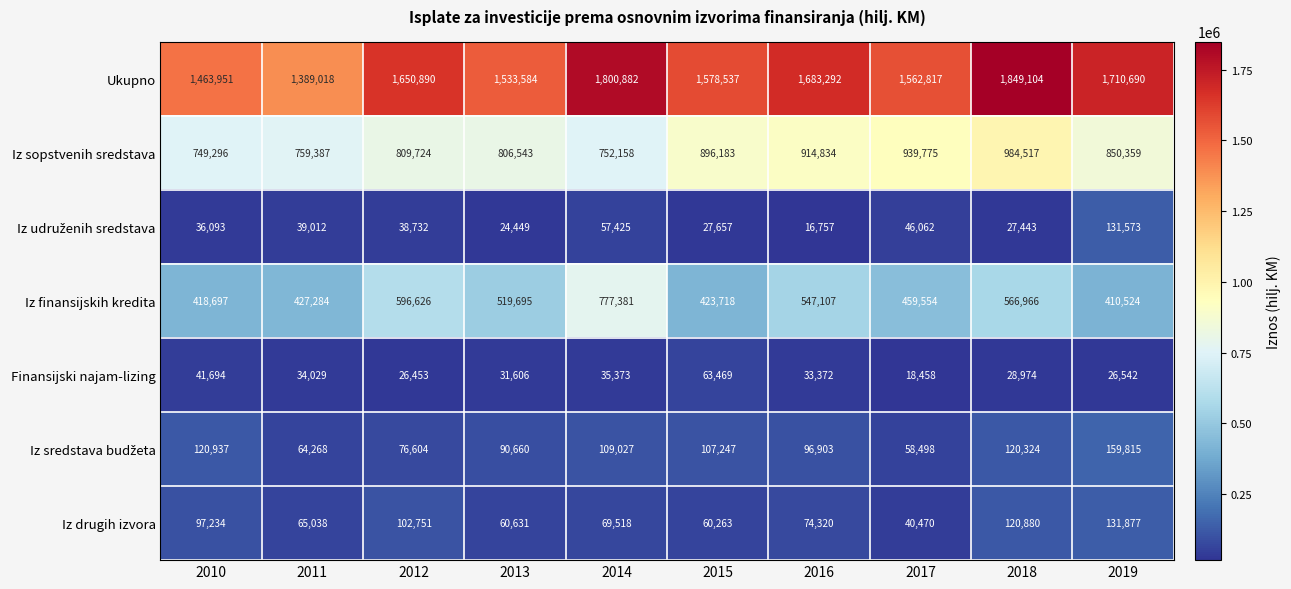

How many categories are shown in the chart?

10